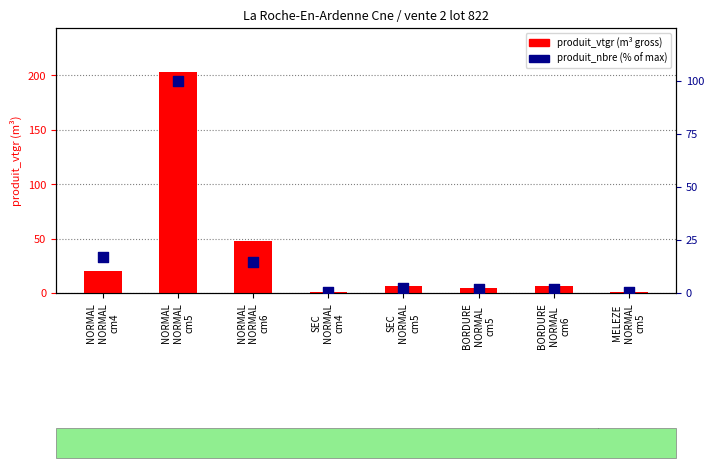

At which category is the sum across all series the highest?

NORMAL
NORMAL
cm5